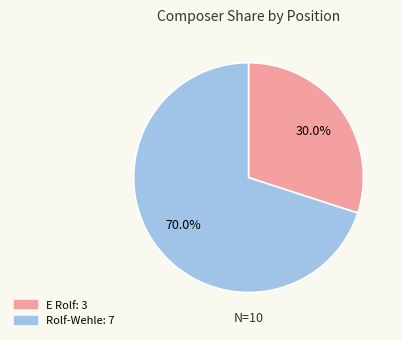

Is there a majority slice in this chart?

Yes